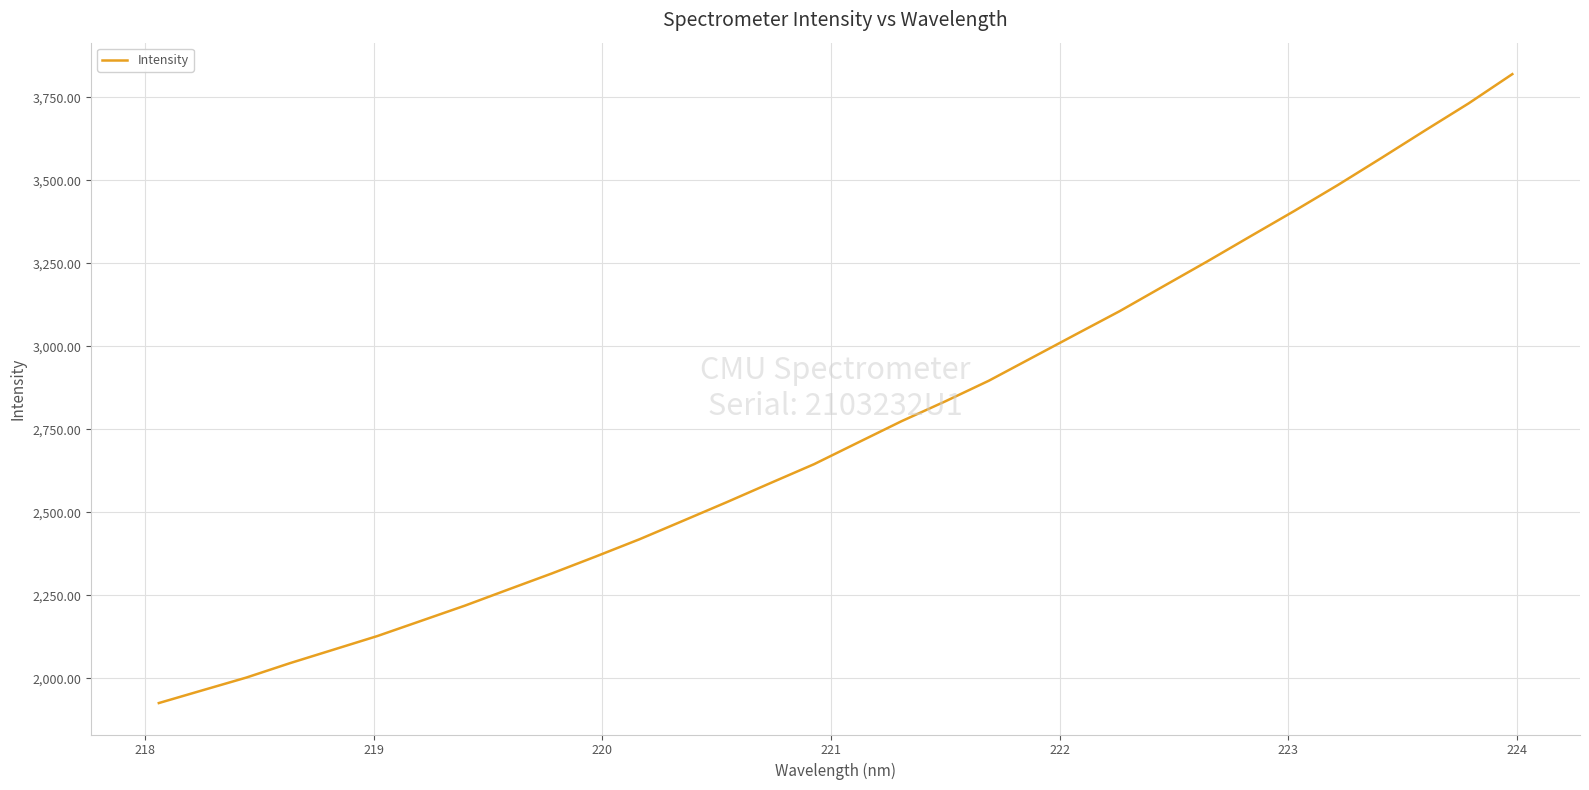

How many distinct data groups are displayed?

1